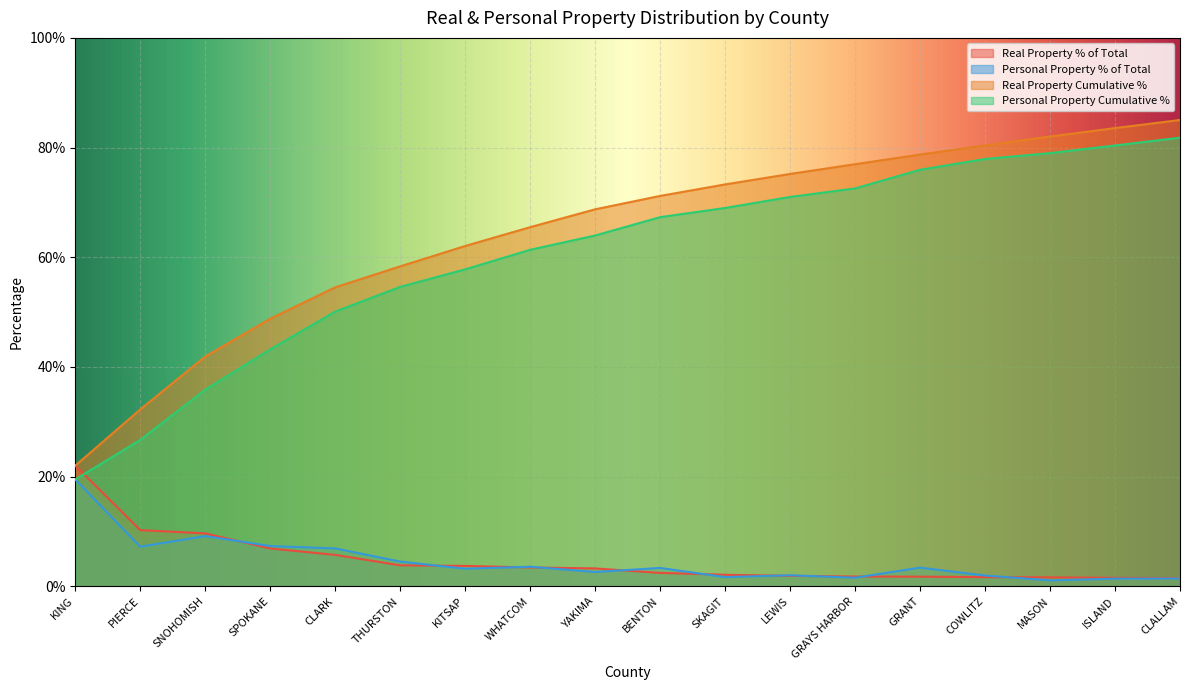

The value of Personal Property Cumulative % at KITSAP is 0.2. True or false?

False